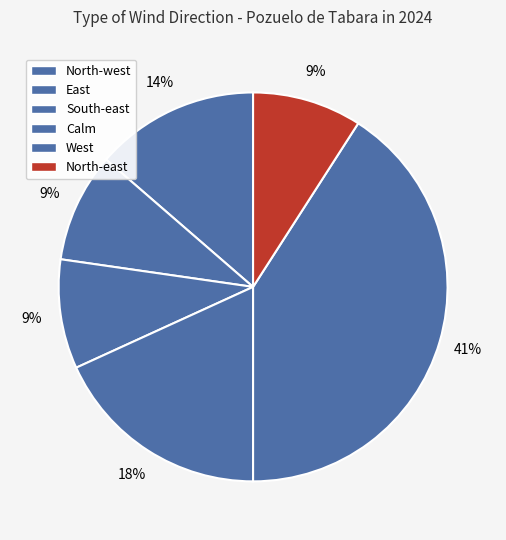

How many slices are in this pie chart?

6